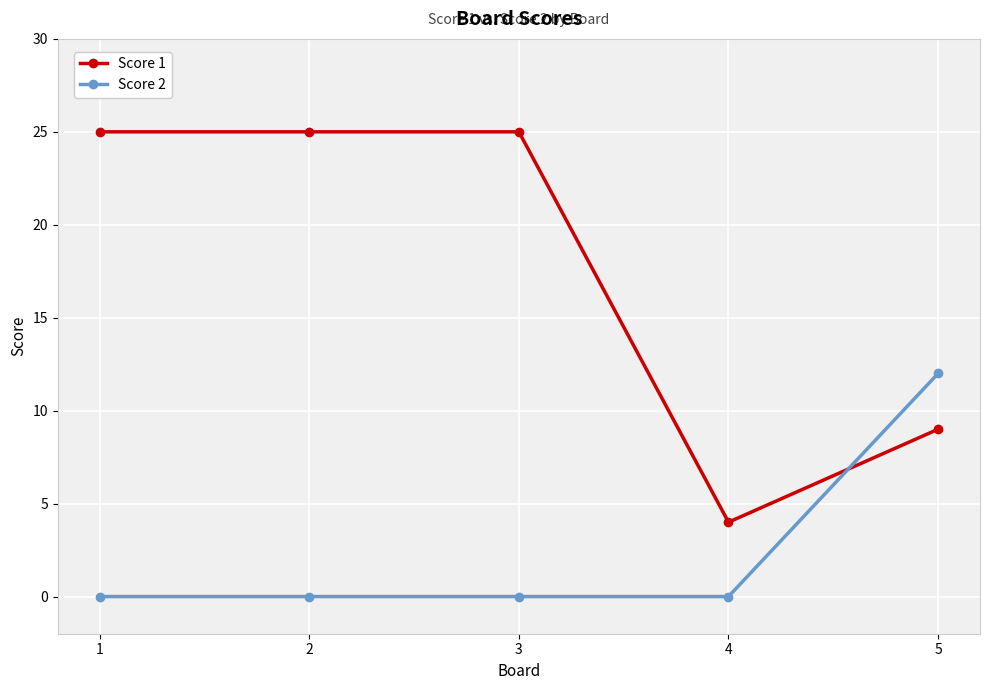

What is the total value across all series at 1?

25